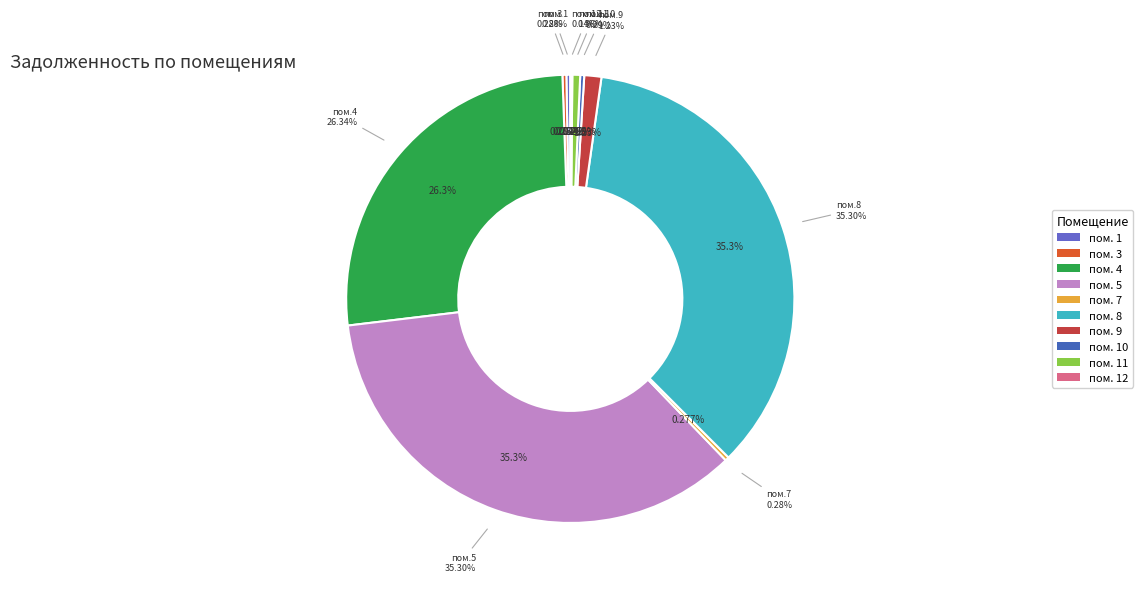

The 2 slice represents 9% of the pie. True or false?

False